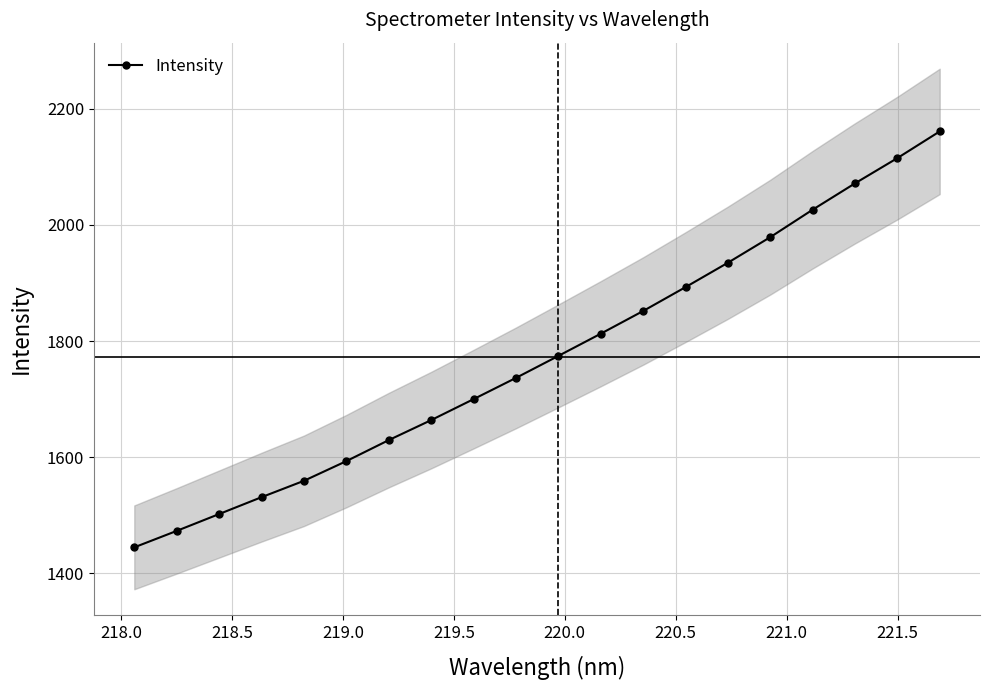

True or false: Intensity has more than 2 points higher than both neighbors.

False